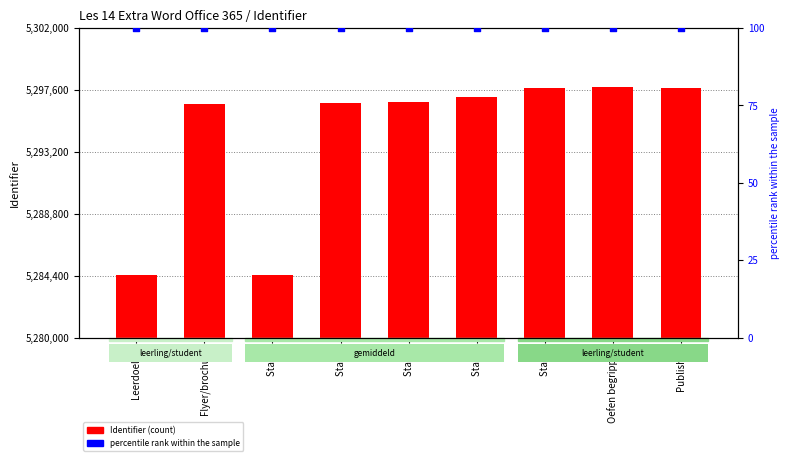

At how many categories does at least one series exceed 1684331?

9